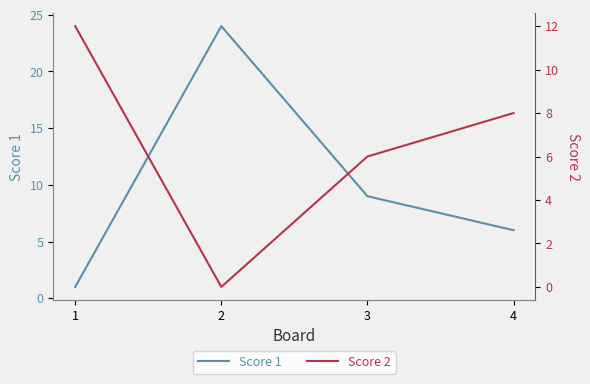

True or false: Score 1 has more than 0 points higher than both neighbors.

True